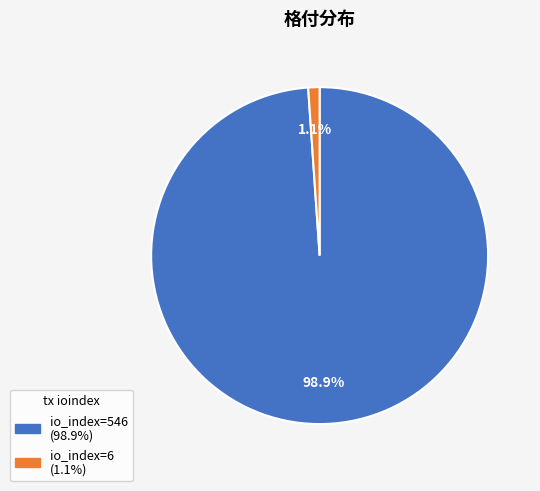

Is there a majority slice in this chart?

Yes